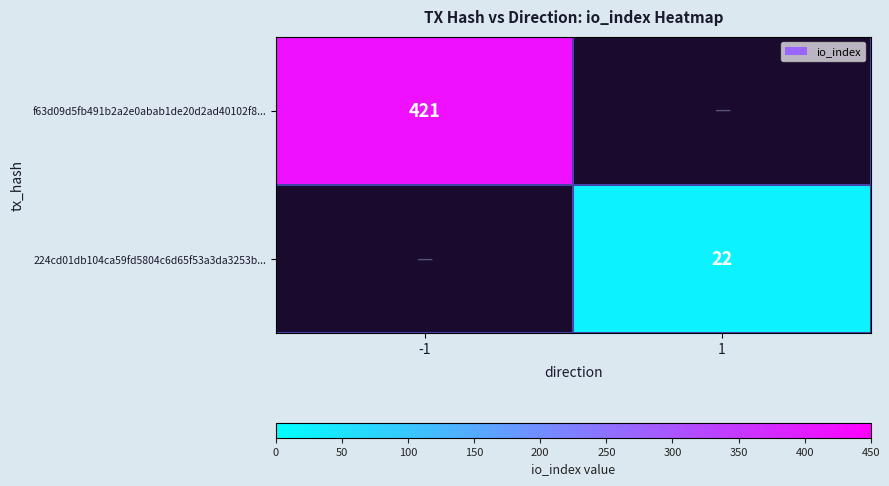

True or false: 224cd01db104ca59fd5804c6d65f53a3da3253b... has a value of 36 at 1.

False